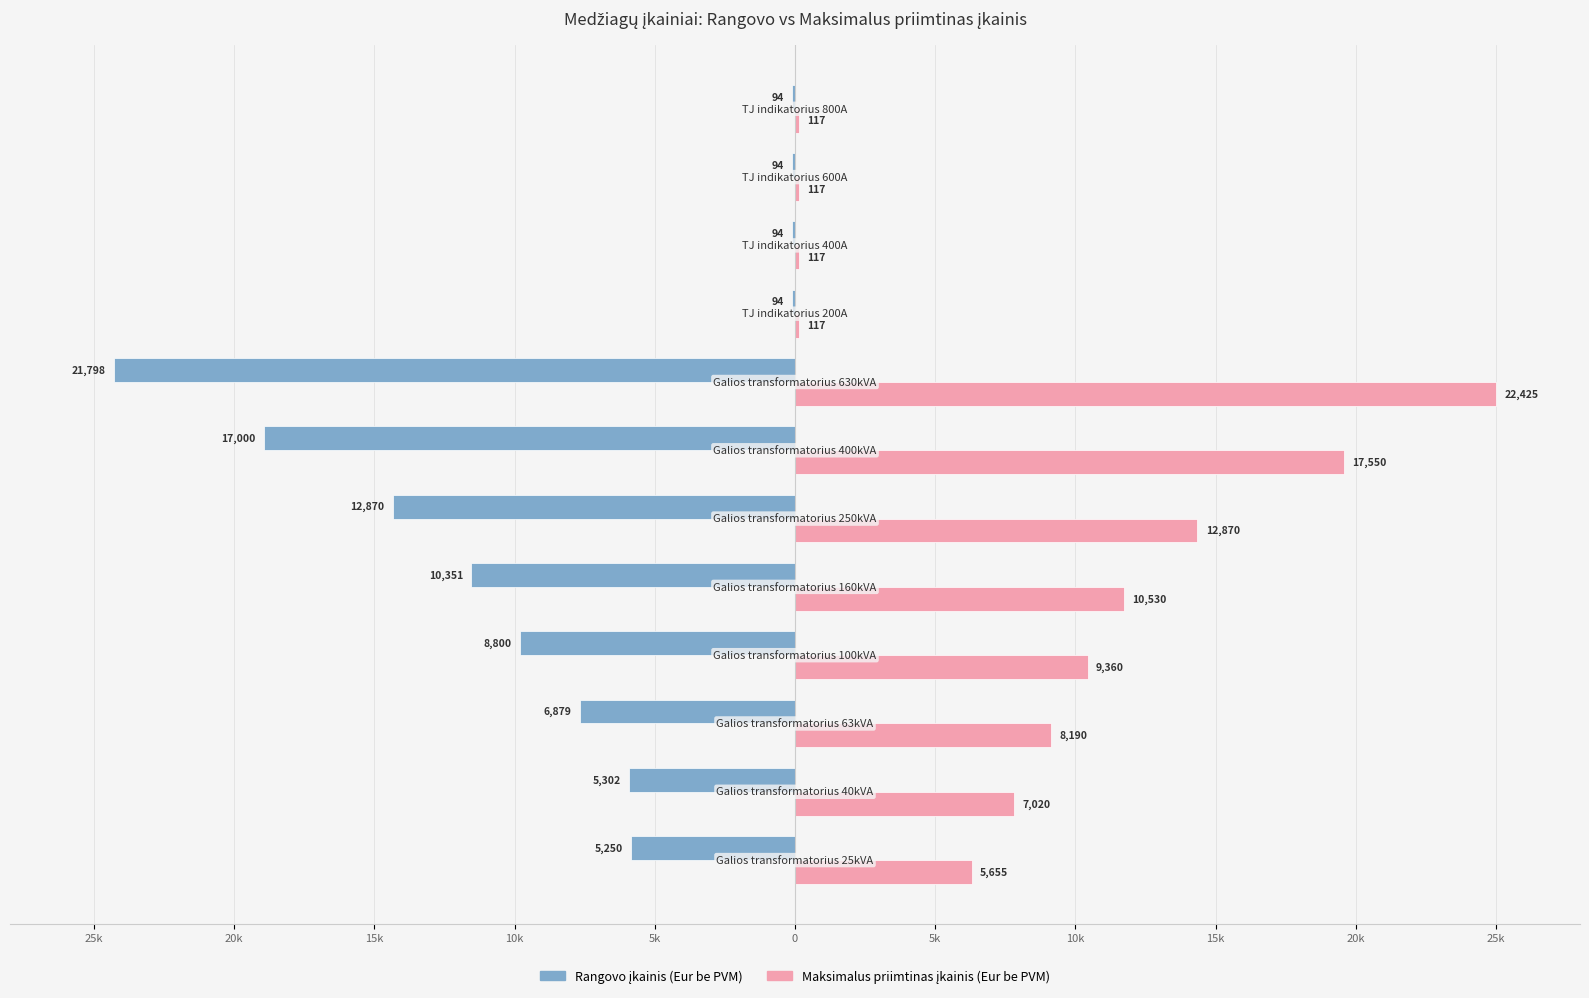

Count the number of data series in this chart.

2